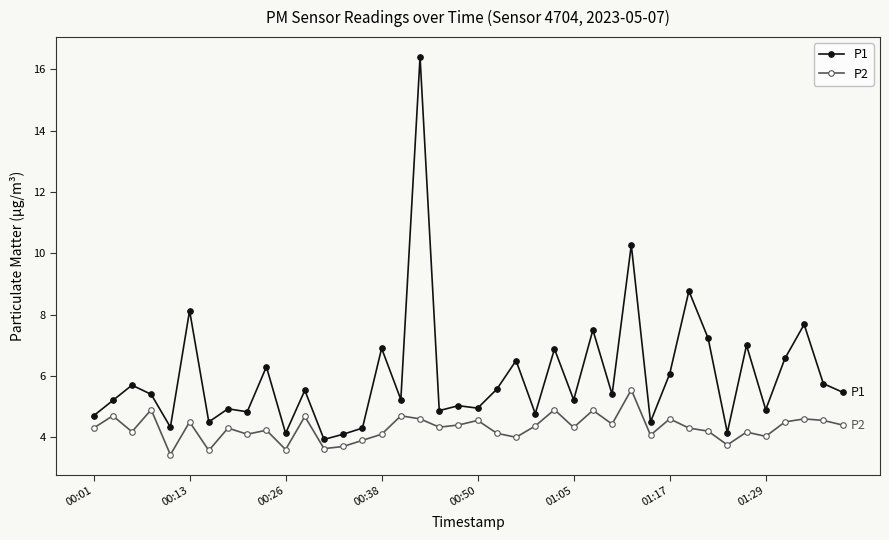

What is the average value of the P2 series?

4.3